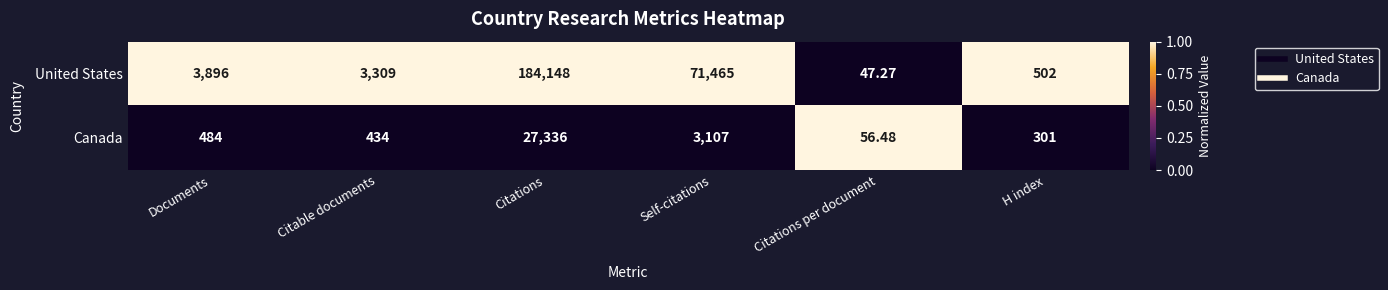

Is the value of United States at H index greater than the value of Canada at H index?

Yes